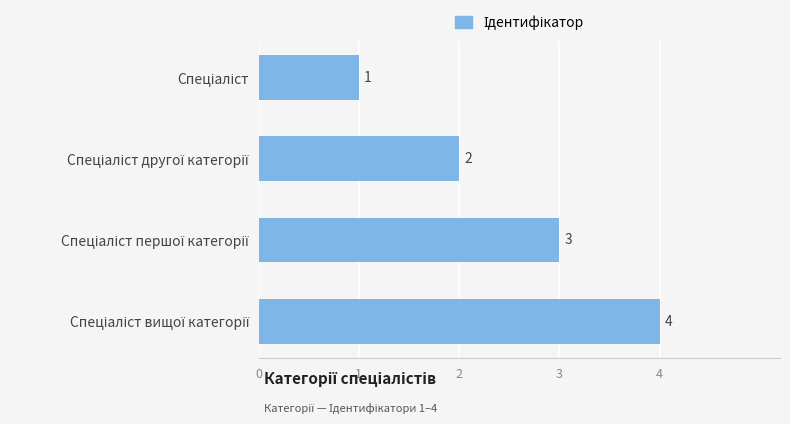

What is the sum of all values?

10